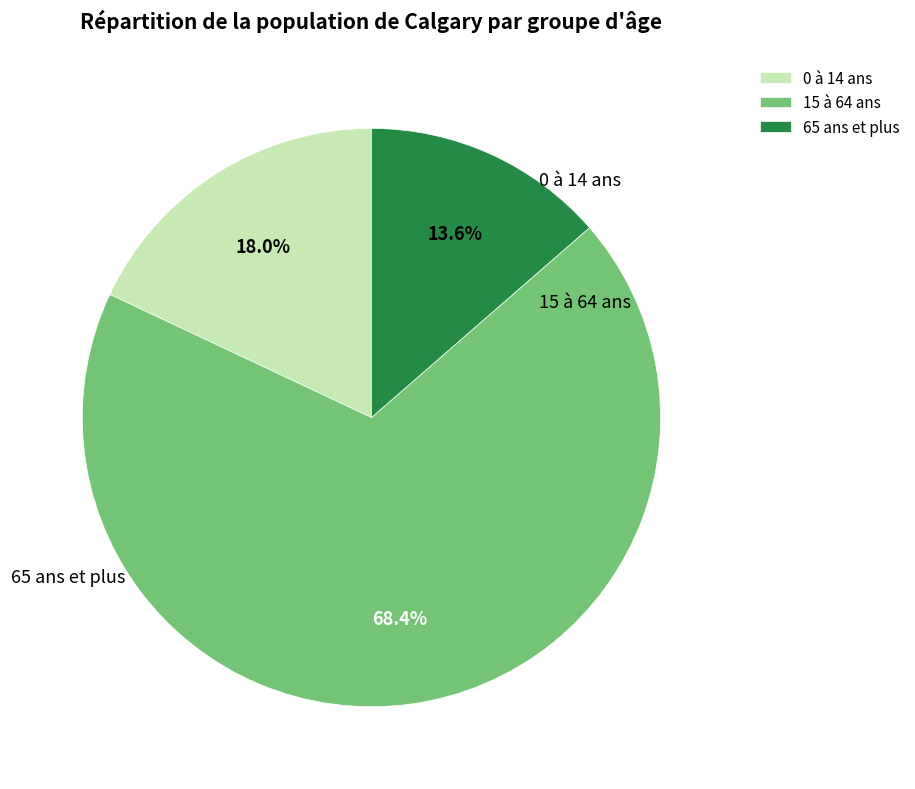

Between 0 à 14 ans and 65 ans et plus, which is larger?

0 à 14 ans